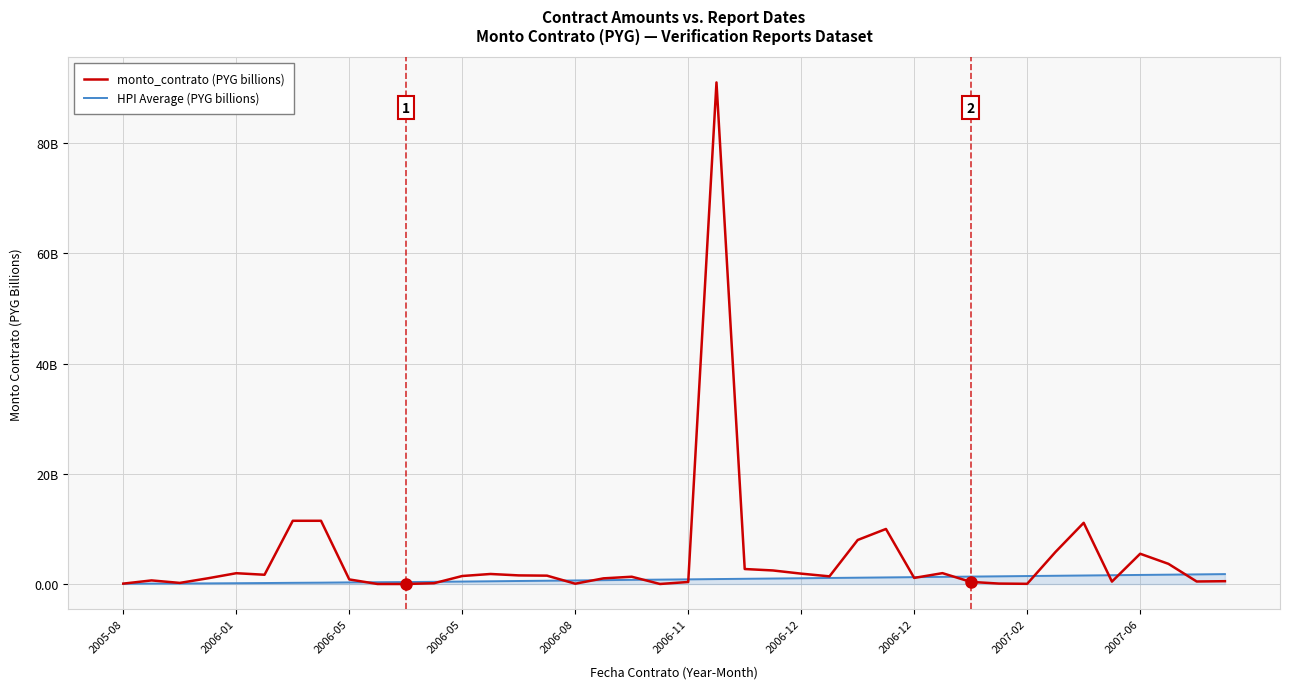

What are all the series names shown in the legend?

monto_contrato (PYG billions), HPI Average (PYG billions)